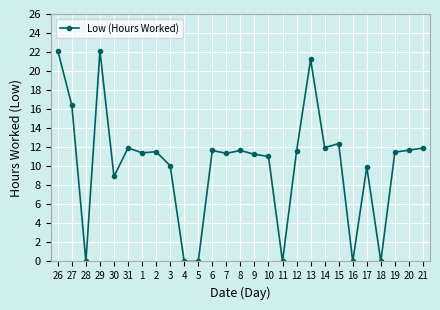

What is the difference between the second highest and minimum values?

22.1